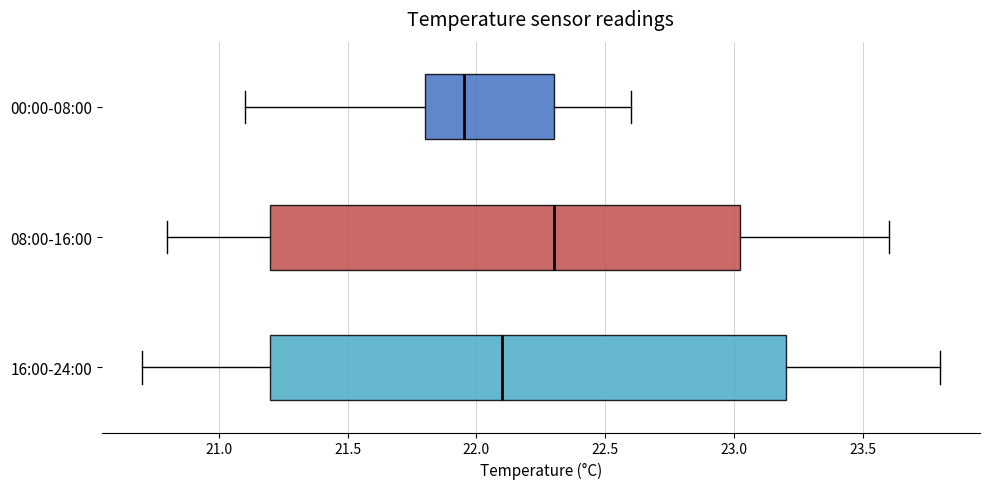

Reading bottom to top, read every box against the x-axis: the position of its median line, the range the box covers, and the ends of its whiskers. The values are not printed on the chart, so give them approximately, as read against the axis.

16:00-24:00: median 22.10, box 21.20 to 23.20, whiskers 20.70 to 23.80
08:00-16:00: median 22.30, box 21.20 to 23.05, whiskers 20.80 to 23.60
00:00-08:00: median 21.95, box 21.80 to 22.30, whiskers 21.10 to 22.60